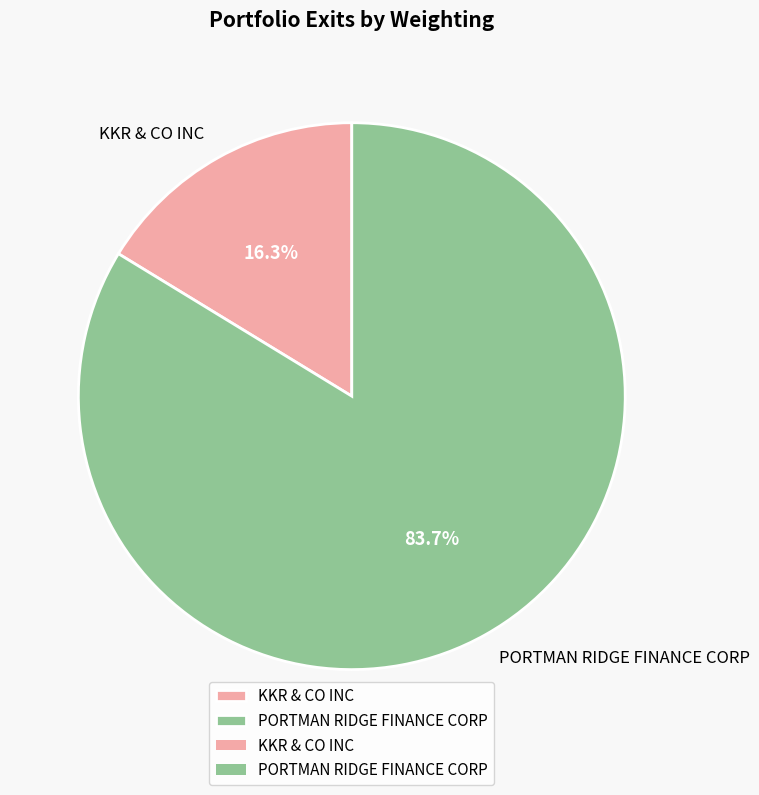

To the nearest percent, what is the combined percentage of KKR & CO INC and PORTMAN RIDGE FINANCE CORP?

100%